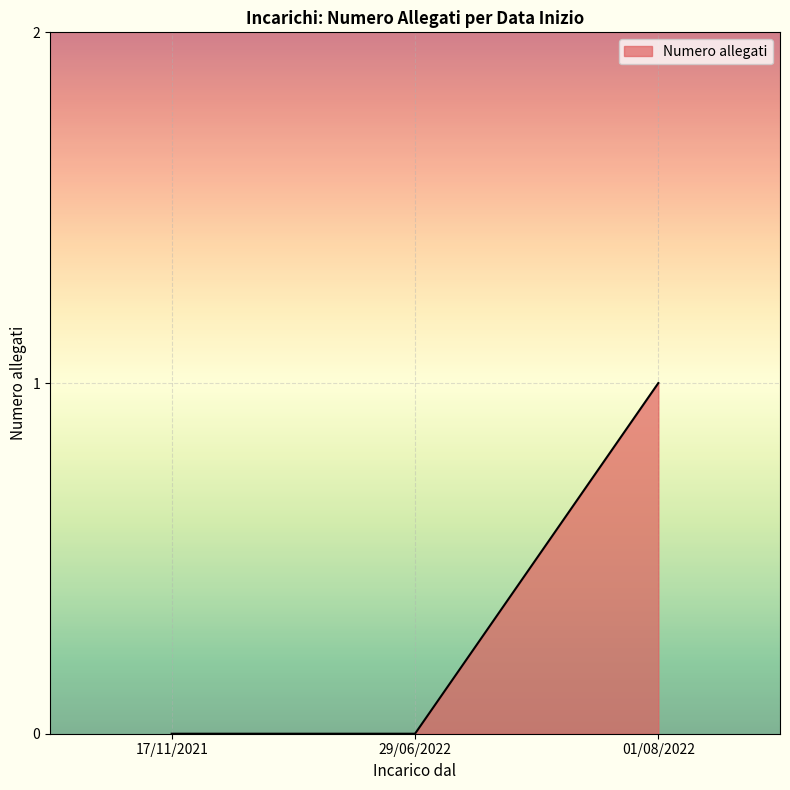

Which label corresponds to the largest value in the chart?

01/08/2022